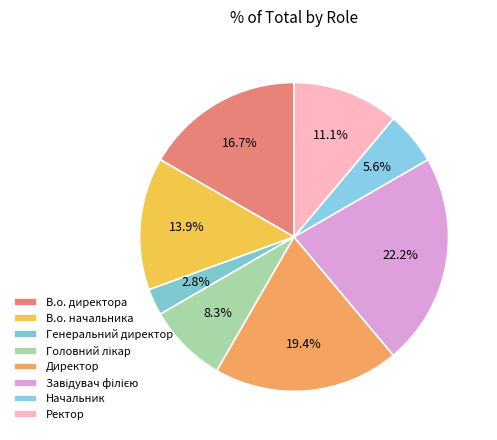

Which category has the smallest portion of the pie?

Генеральний директор